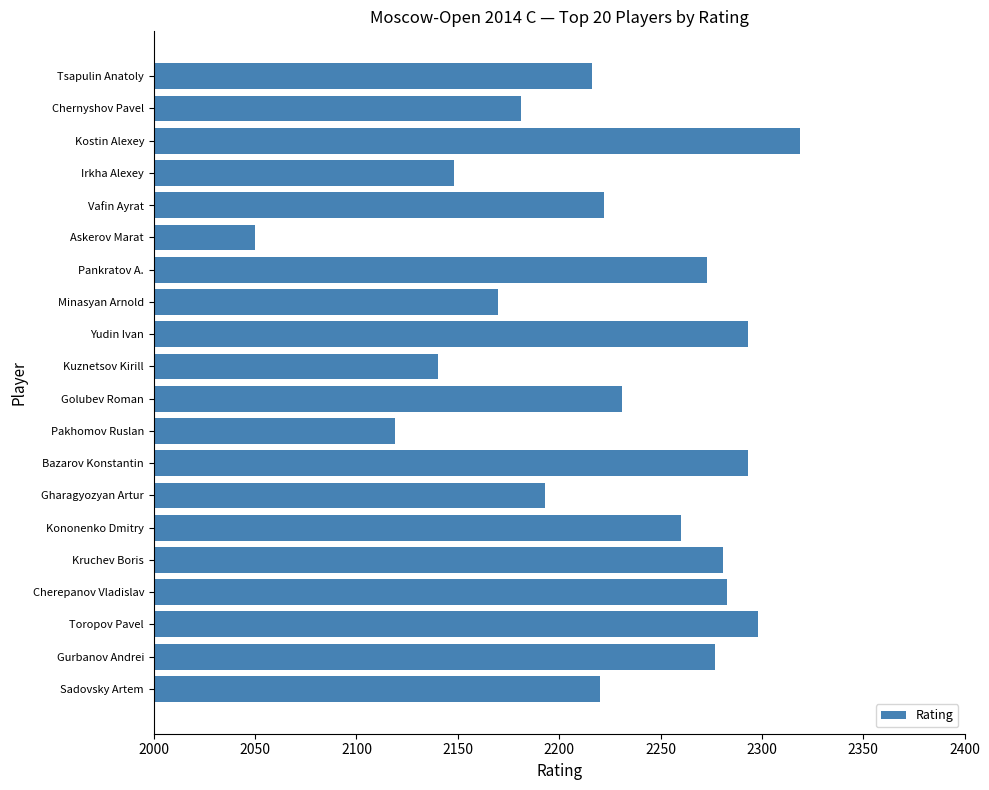

Which has a higher value, Gharagyozyan Artur or Golubev Roman?

Golubev Roman